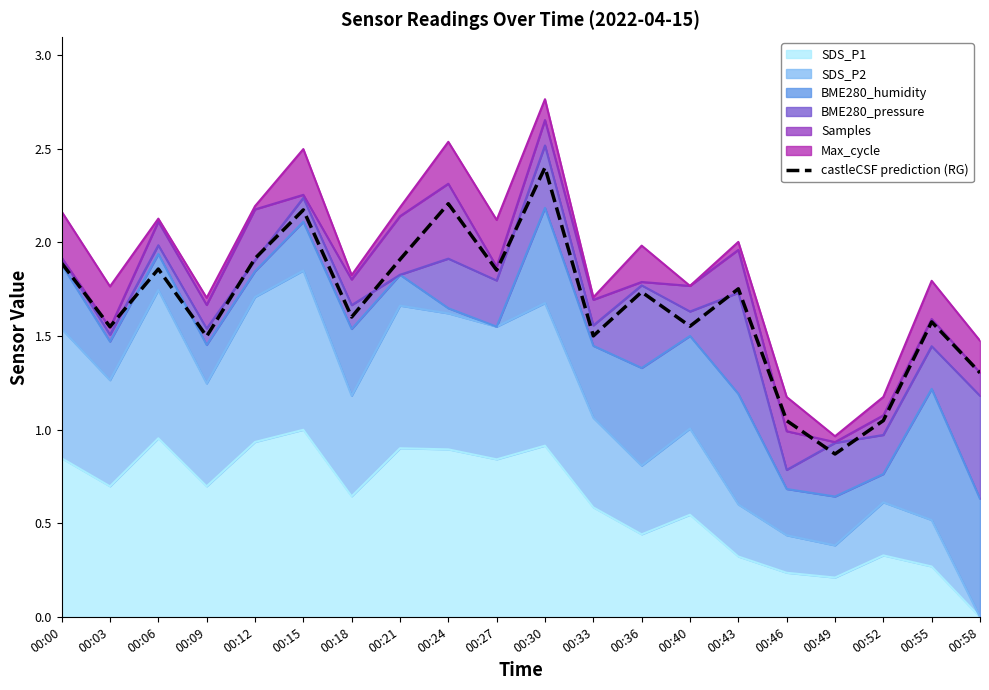

The value at 00:12 is 2.7. True or false?

False